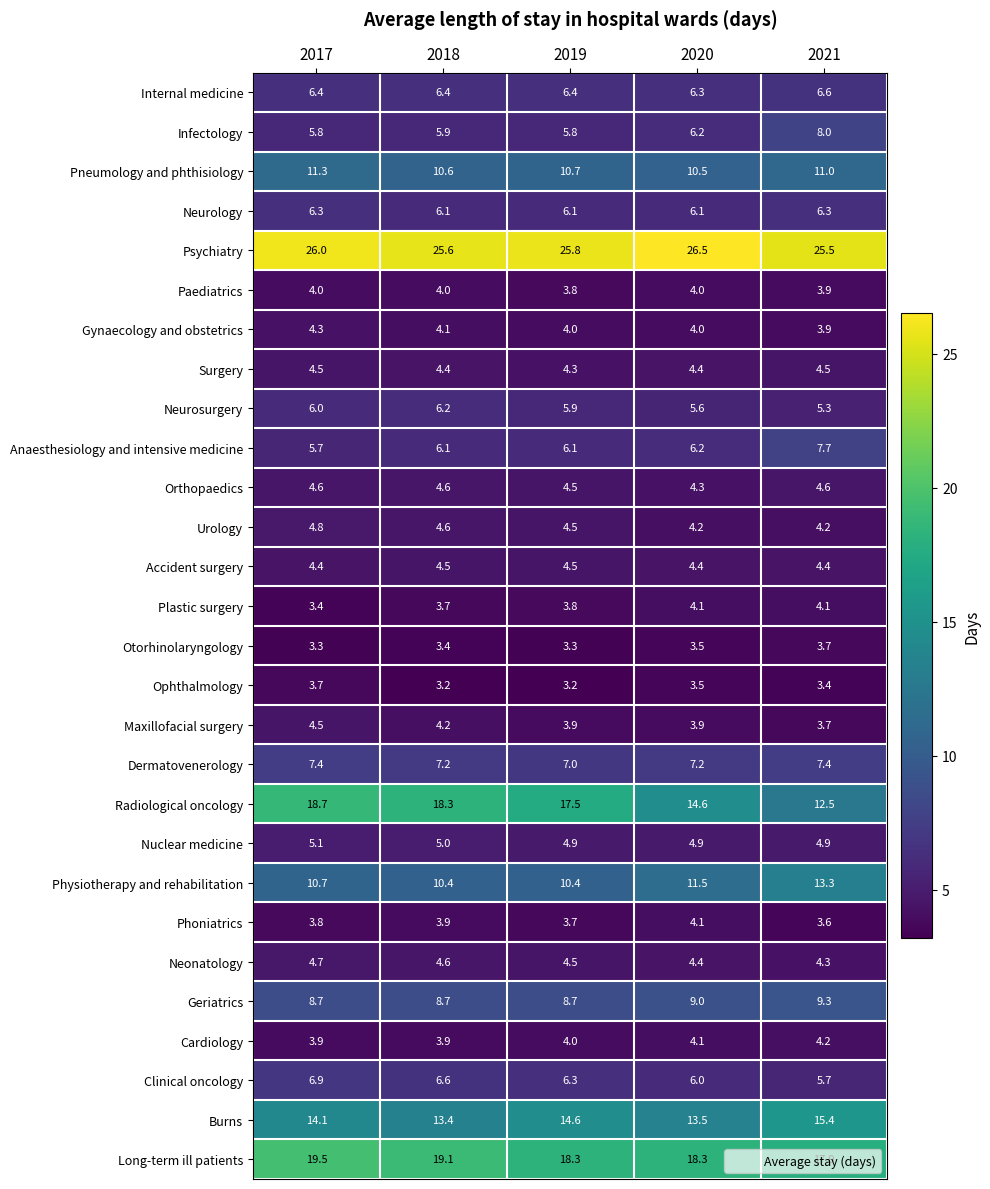

Is it true that Ophthalmology equals 2.2 at 2019?

False